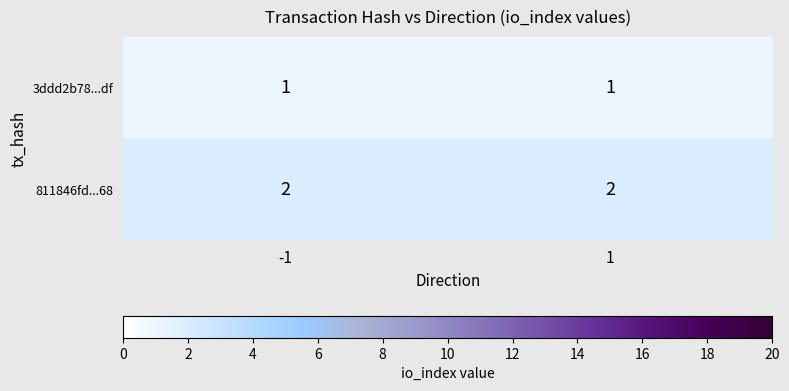

True or false: 811846fd...68 has a value of 1 at 1.

False